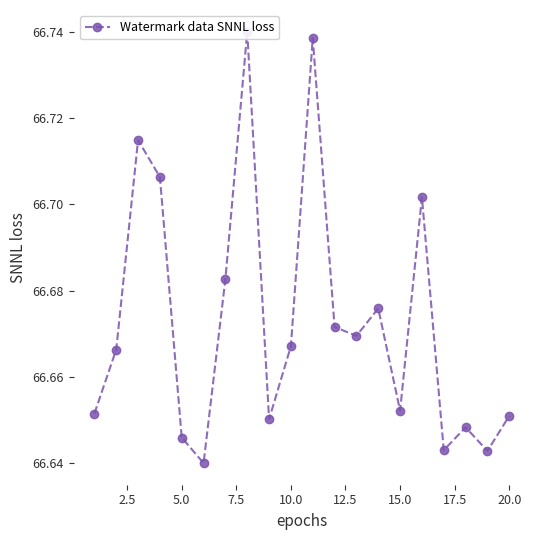

Count the number of data series in this chart.

1